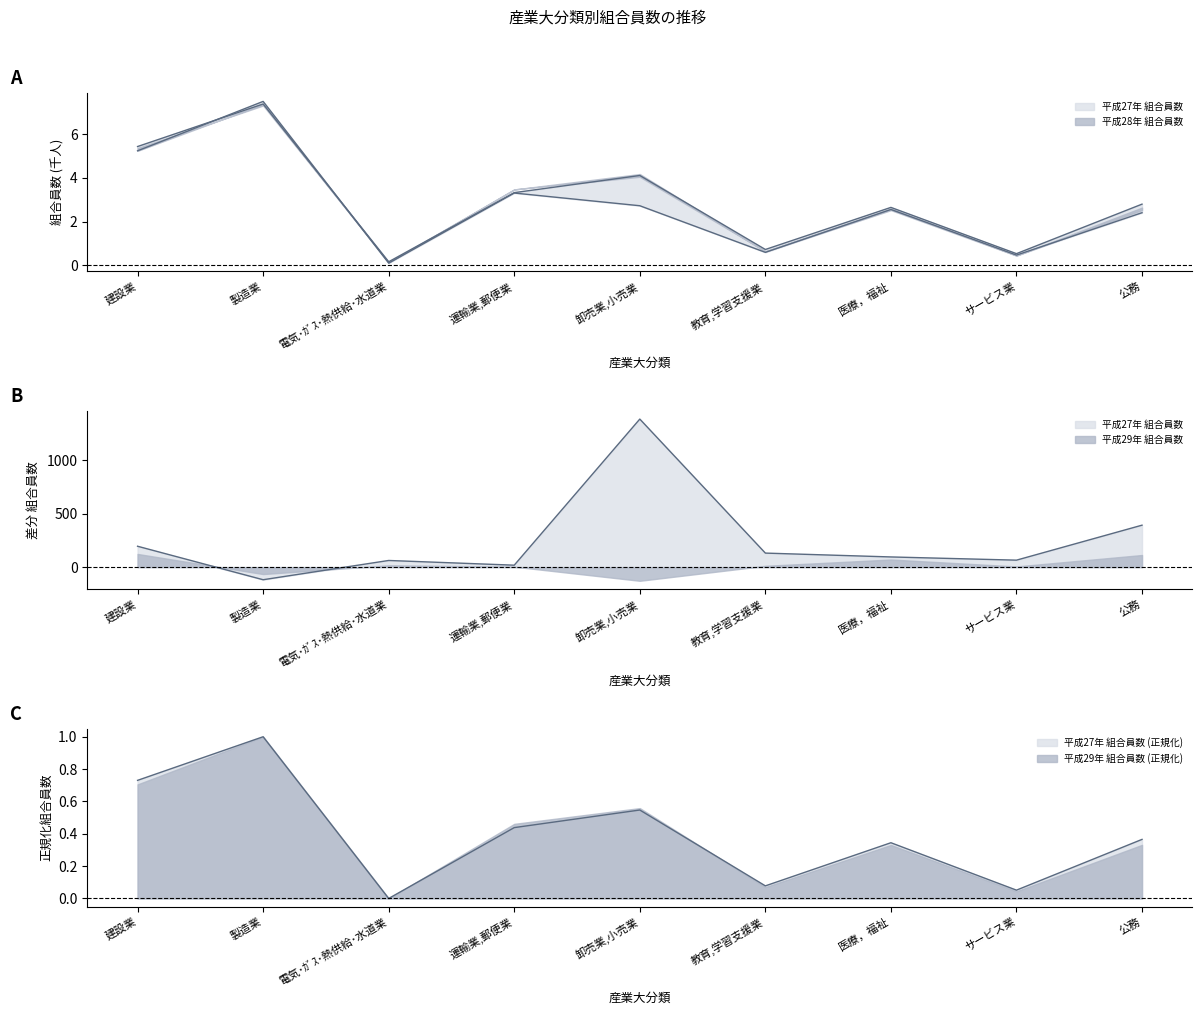

True or false: 平成28年 組合員数 and 平成27年 組合員数 cross at least once.

False